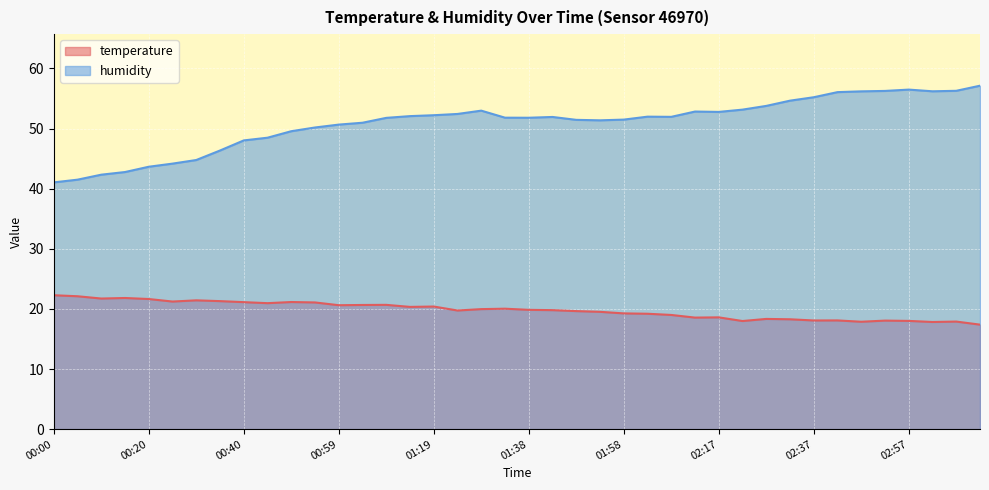

List the labels in order of humidity value, smallest first.

00:00, 00:05, 00:10, 00:15, 00:20, 00:25, 00:30, 00:35, 00:40, 00:45, 00:49, 00:54, 00:59, 01:04, 01:53, 01:48, 01:58, 01:09, 01:38, 01:33, 01:43, 02:08, 02:03, 01:14, 01:19, 01:24, 02:17, 02:13, 01:28, 02:22, 02:27, 02:32, 02:37, 02:42, 02:47, 03:02, 02:52, 03:06, 02:57, 03:11